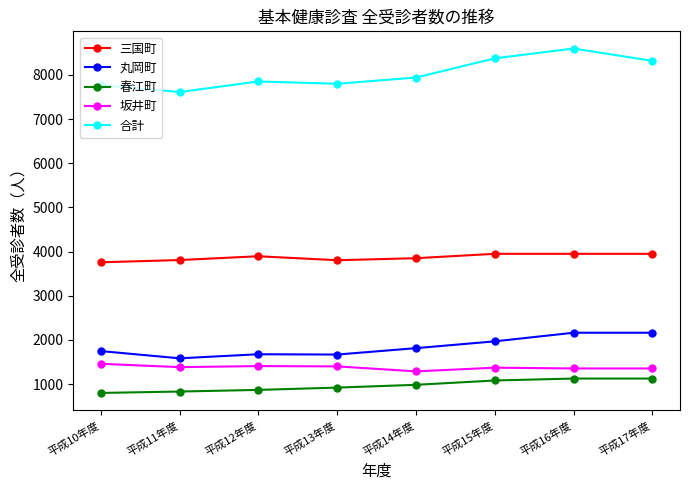

True or false: 坂井町 and 三国町 cross at least once.

False